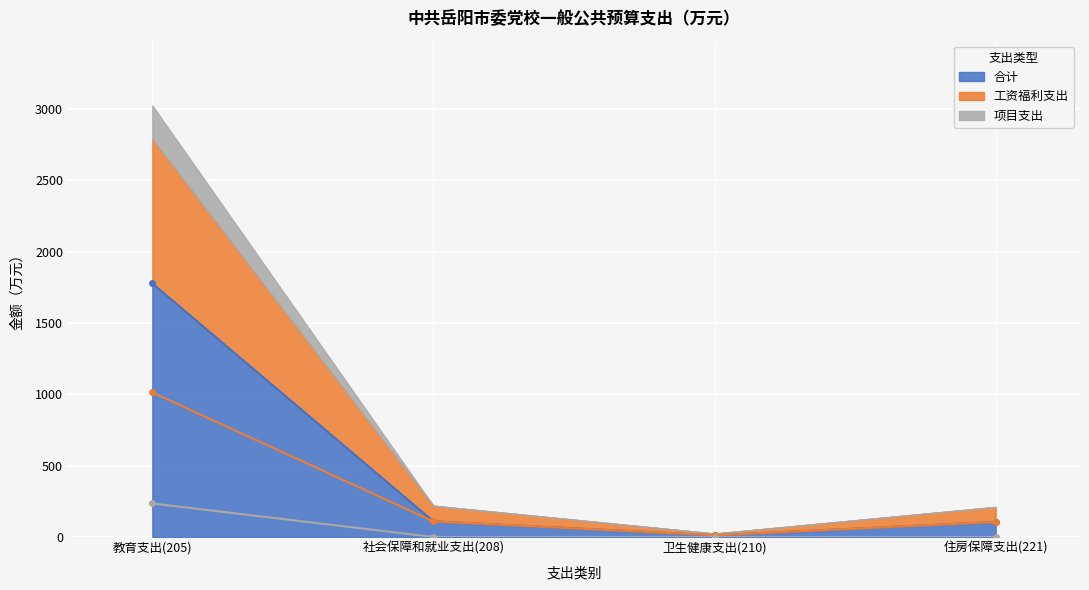

How many categories are shown in the chart?

4